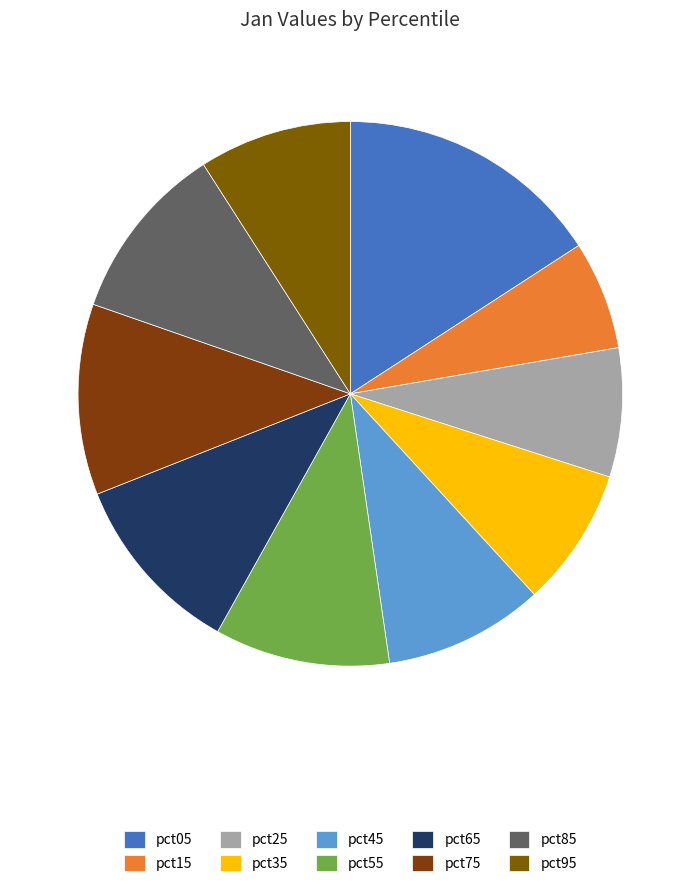

To the nearest percent, what is the difference between the largest and smallest slice percentages?

9%